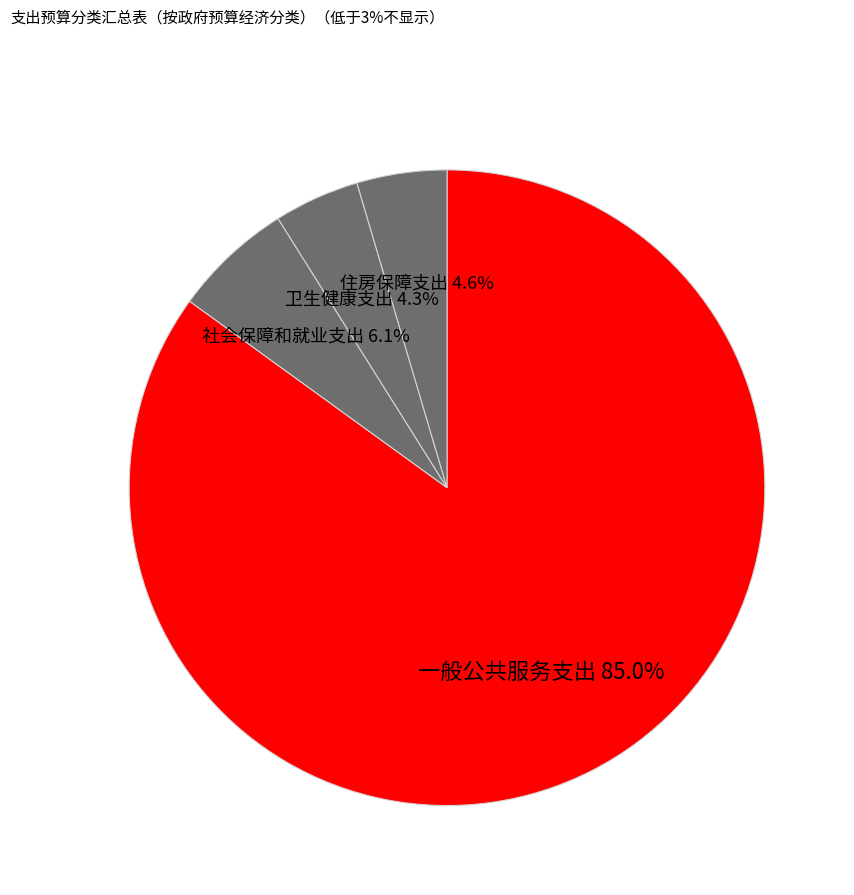

How many segments does this pie chart have?

4